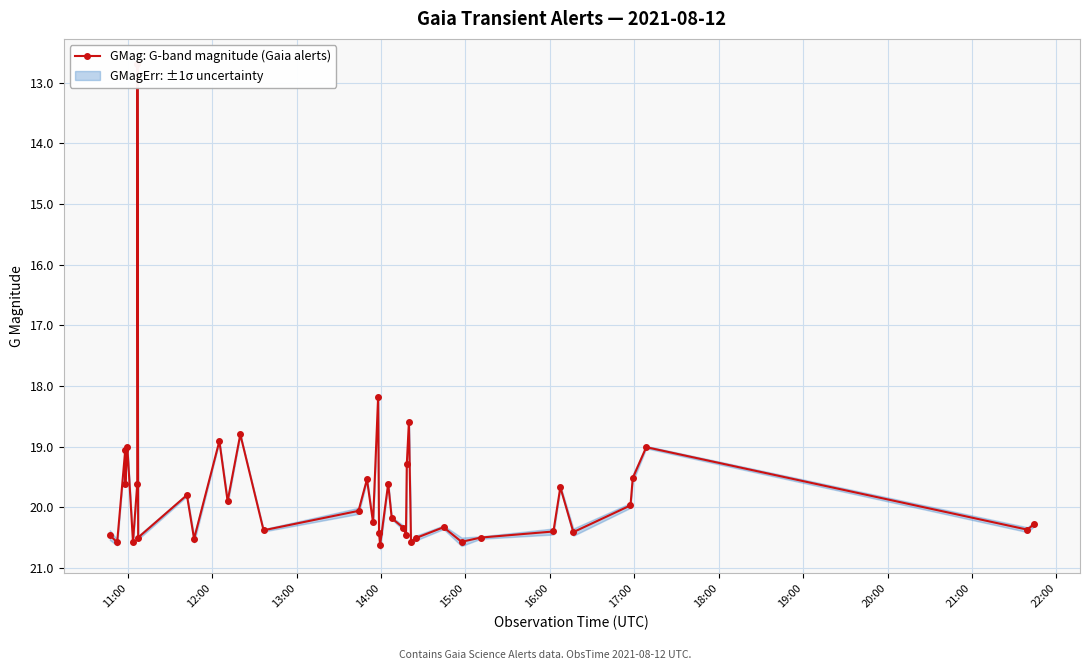

True or false: there are more than 1 points higher than both neighbors.

True